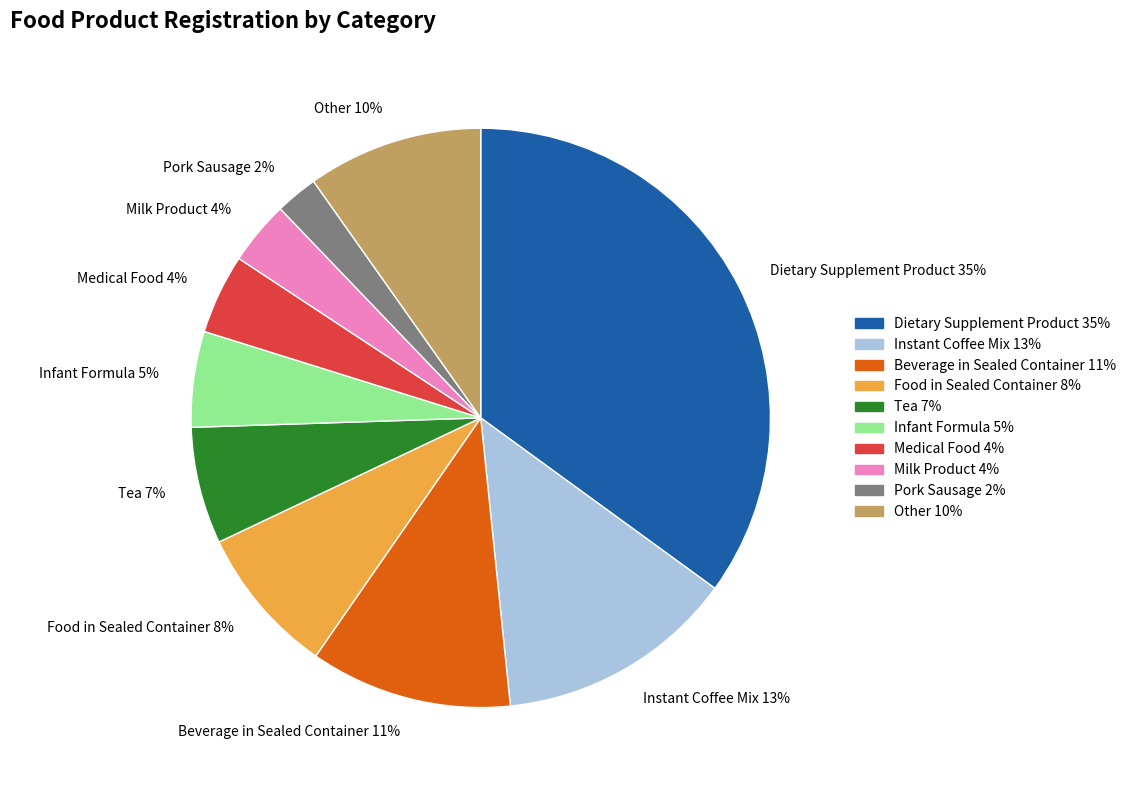

Is there any slice that represents more than half of the pie?

No